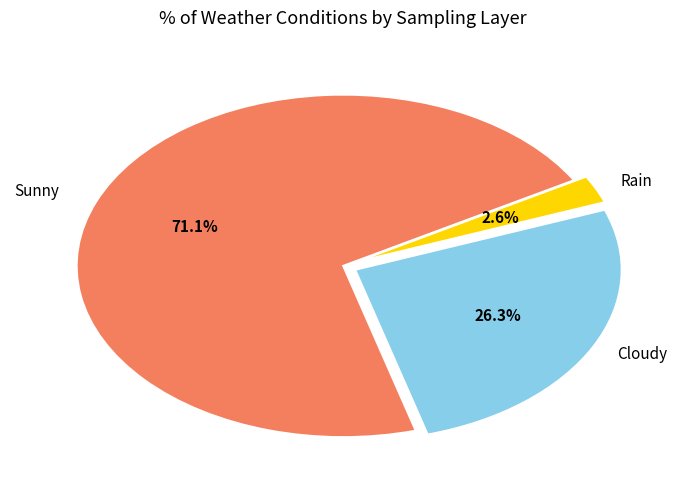

Is there any slice that represents more than half of the pie?

Yes